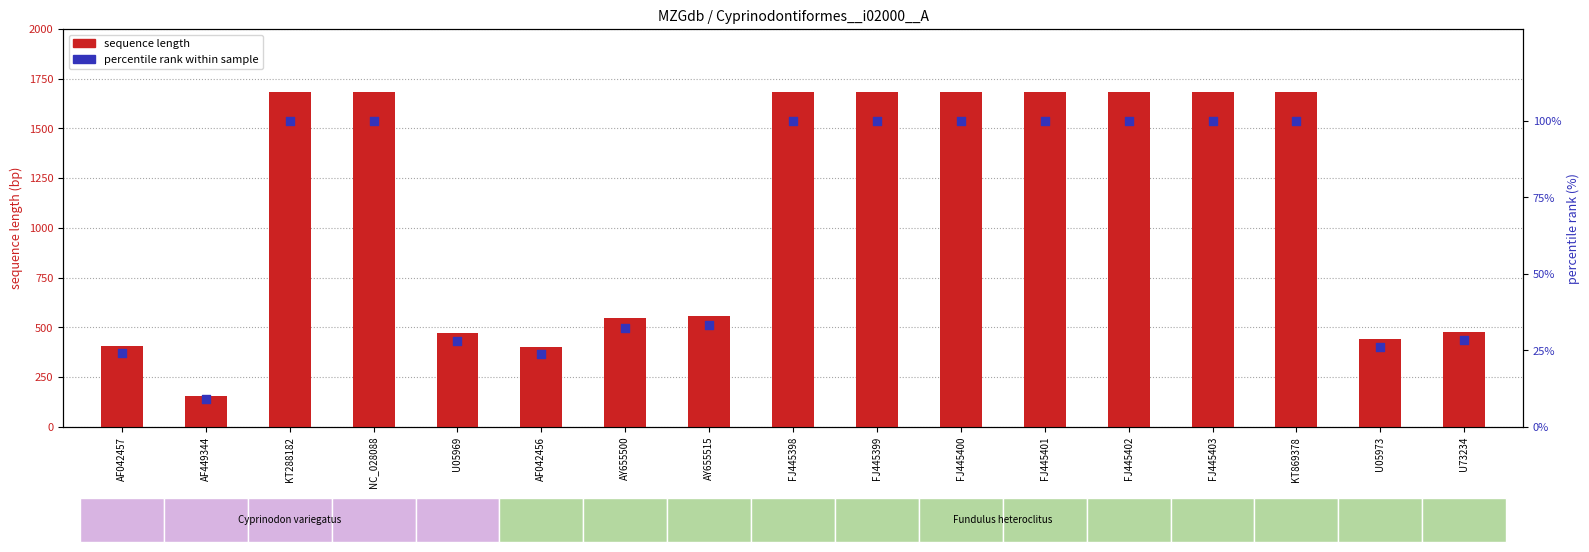

Which series contains the highest Y value?

sequence length